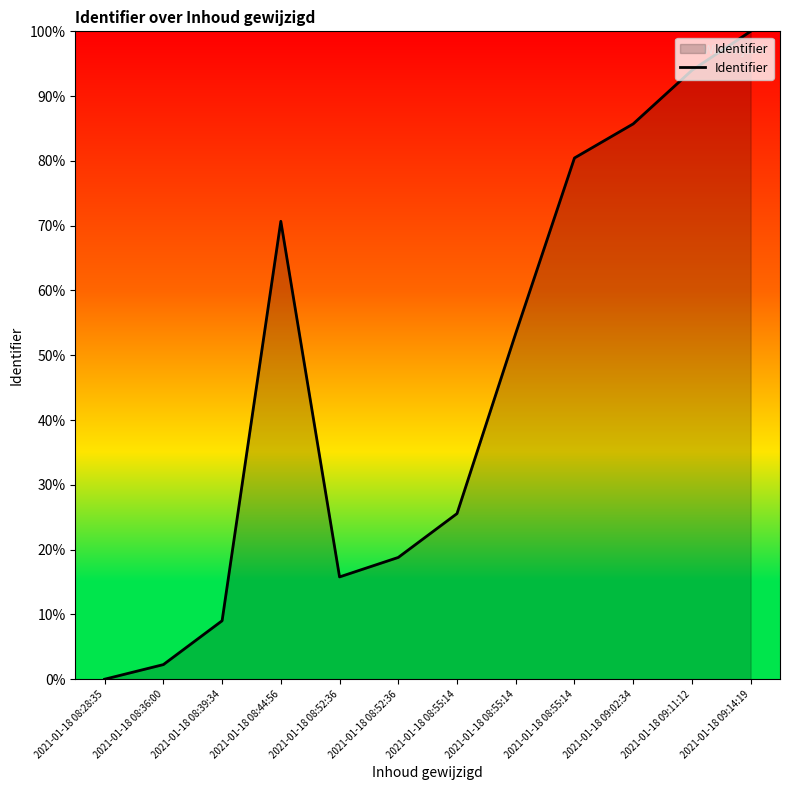

Rank the categories by value from highest to lowest.

2021-01-18 09:14:19, 2021-01-18 09:11:12, 2021-01-18 09:02:34, 2021-01-18 08:55:14, 2021-01-18 08:44:56, 2021-01-18 08:55:14, 2021-01-18 08:55:14, 2021-01-18 08:52:36, 2021-01-18 08:52:36, 2021-01-18 08:39:34, 2021-01-18 08:36:00, 2021-01-18 08:28:35